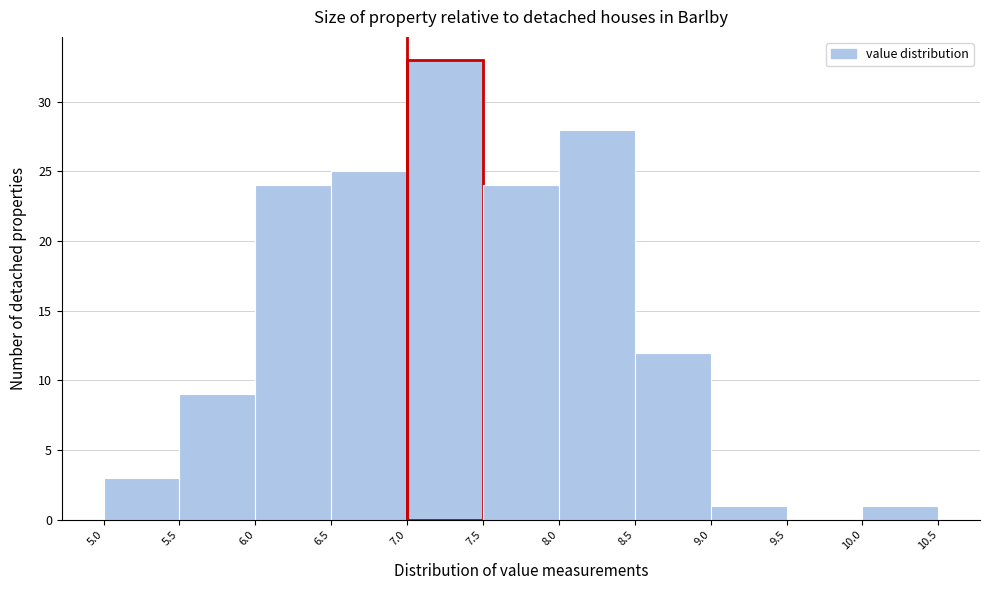

Reading left to right, transcribe this chart: for each bar, give the range it covers on the x-axis and its height. The values are not printed on the chart, so give them approximately, as read against the axis.

5.0 to 5.5: 3
5.5 to 6.0: 9
6.0 to 6.5: 24
6.5 to 7.0: 25
7.0 to 7.5: 33
7.5 to 8.0: 24
8.0 to 8.5: 28
8.5 to 9.0: 12
9.0 to 9.5: 1
9.5 to 10.0: 0
10.0 to 10.5: 1